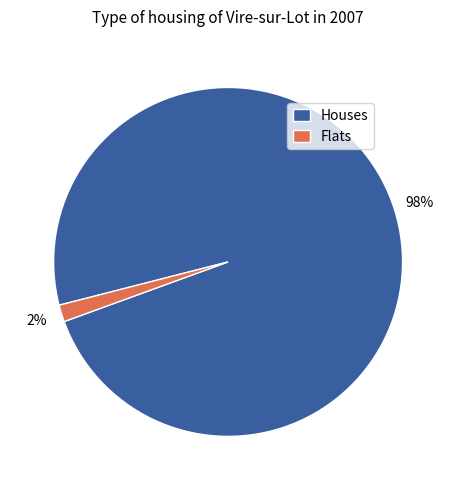

Does any single category account for the majority?

Yes